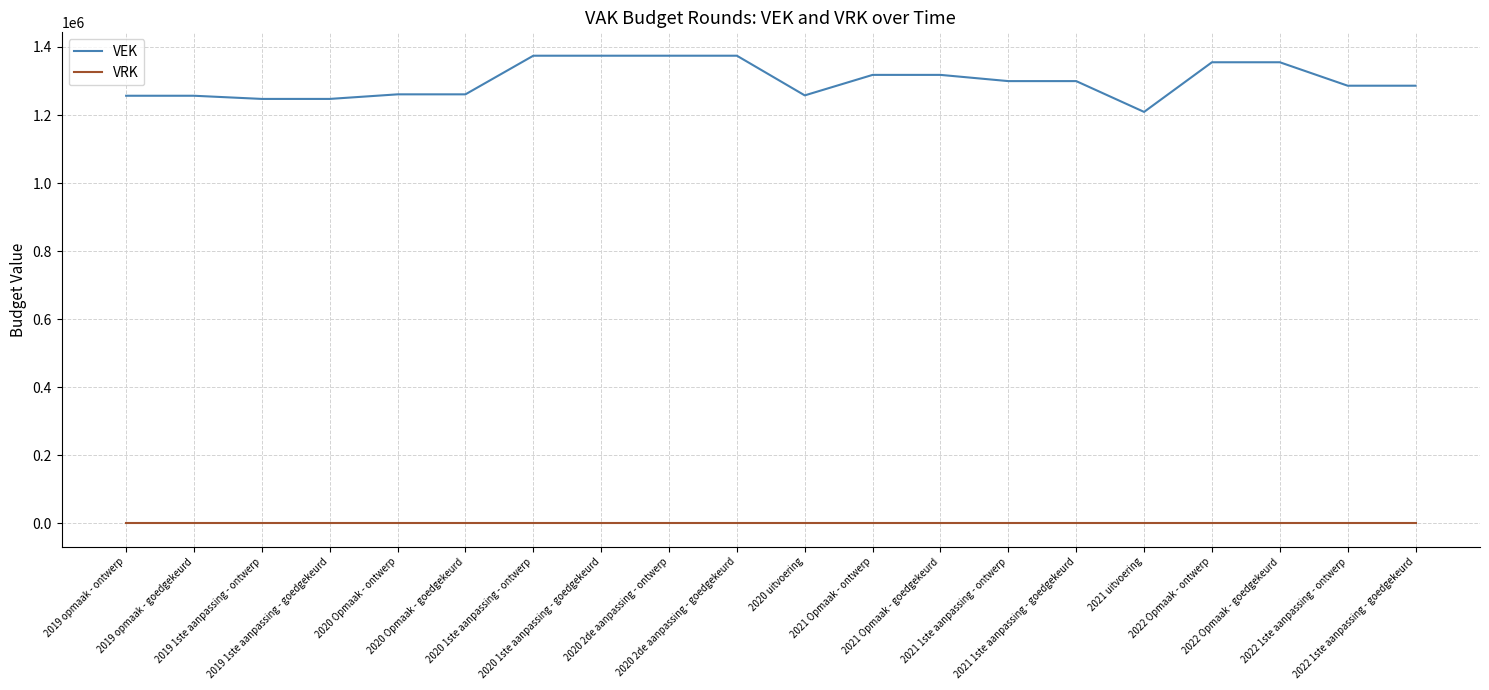

The VRK series shows 0 at 2022 Opmaak - goedgekeurd. True or false?

True